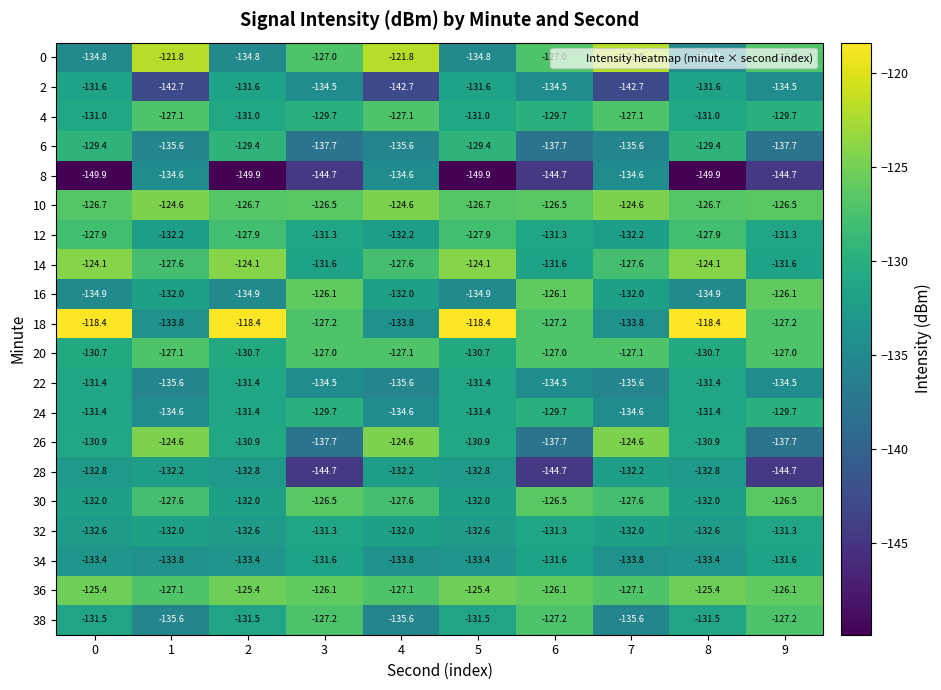

What is the difference between the maximum and minimum values in the 24 series?

4.9